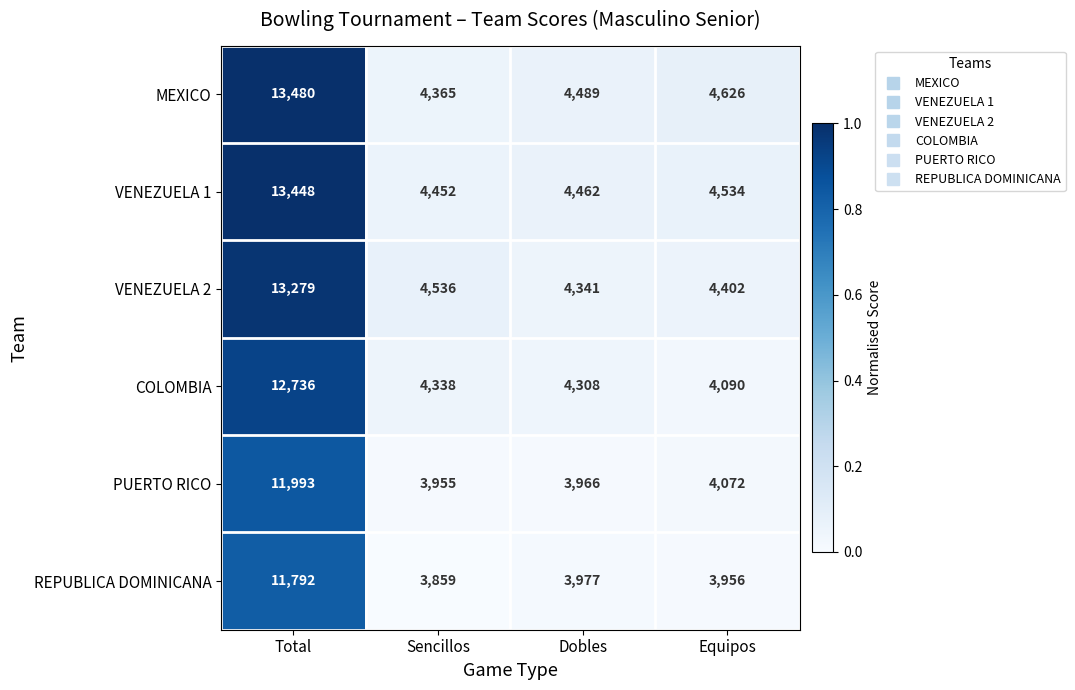

At which category is the sum across all series the highest?

Total